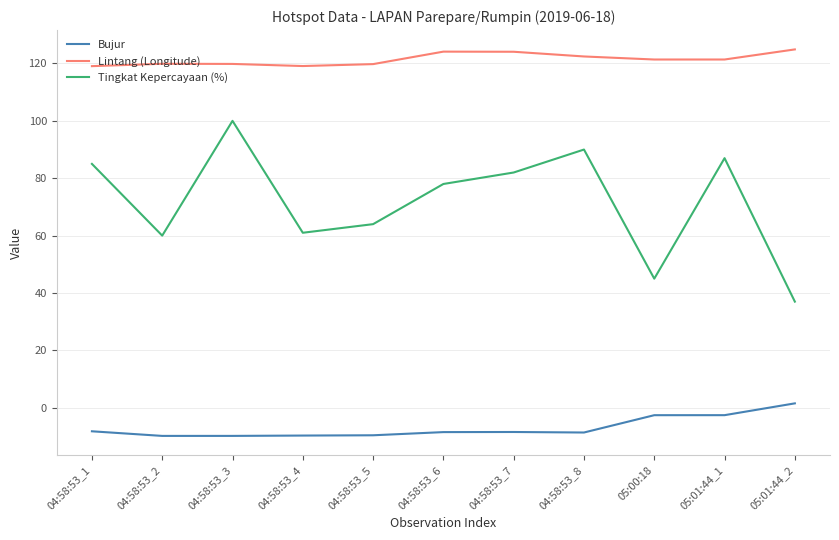

At how many categories does at least one series exceed 69?

11